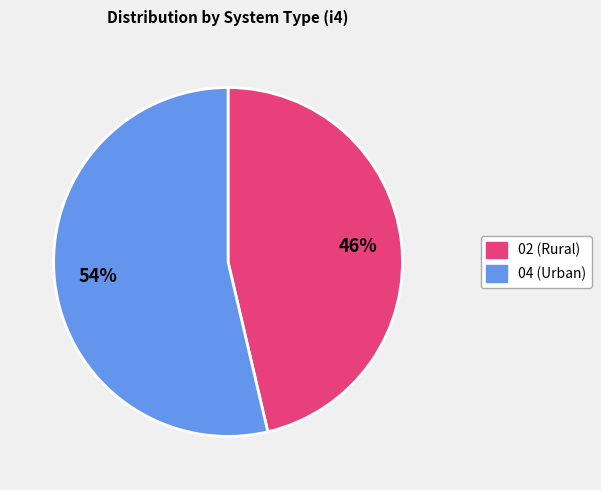

To the nearest percent, what is the average slice percentage?

50%